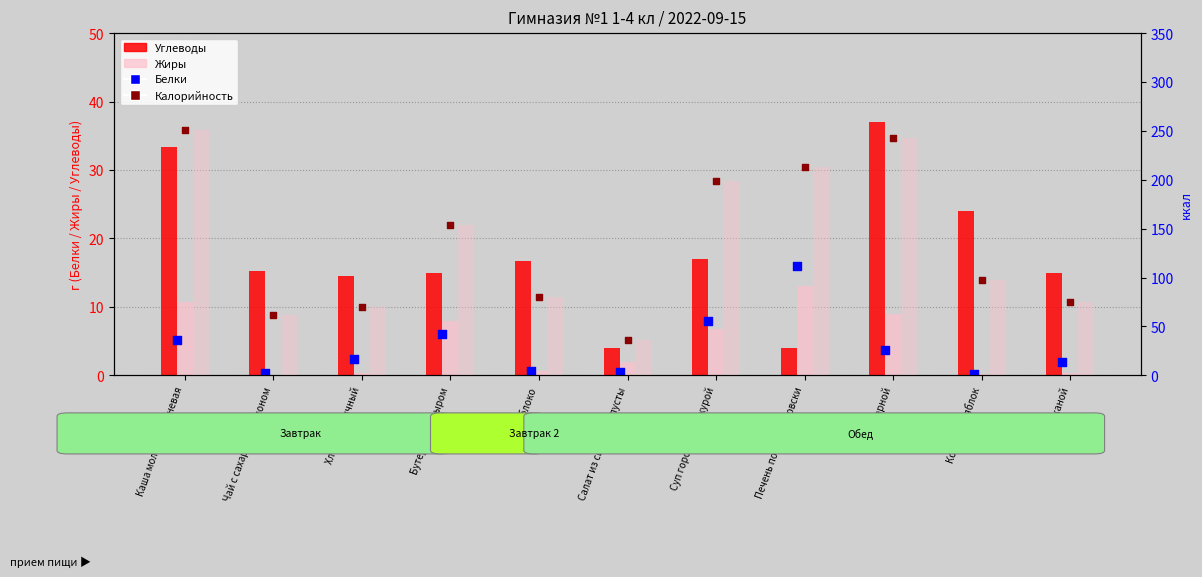

Which series contains the highest Y value?

Калорийность (бар)